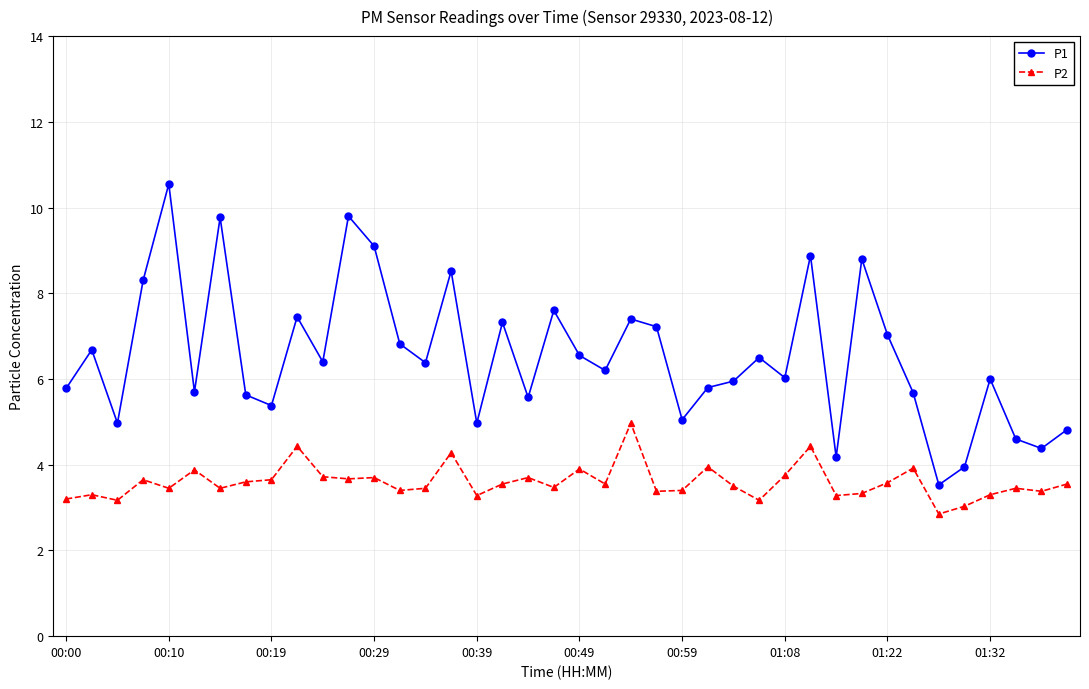

How many categories are shown in the chart?

40